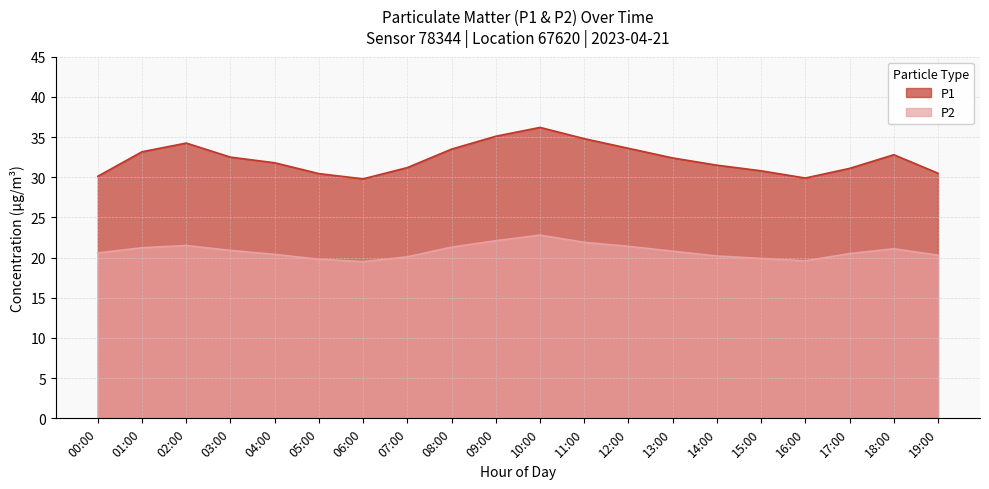

What is the maximum value shown in the chart?

36.2